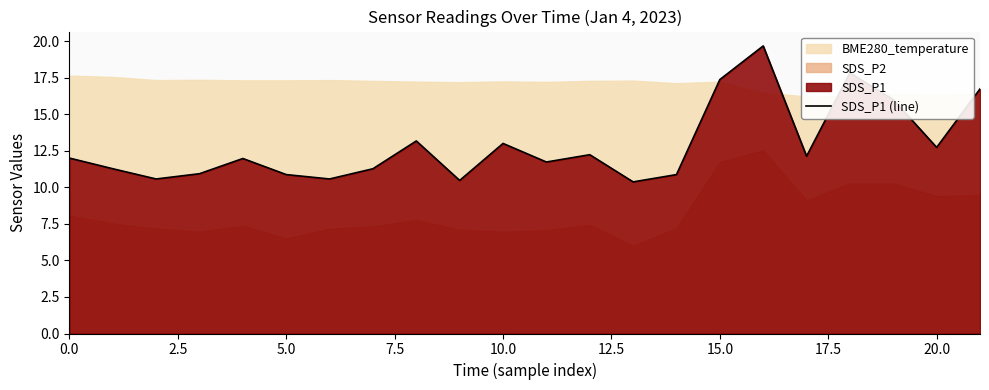

How many data points are above 12?

10